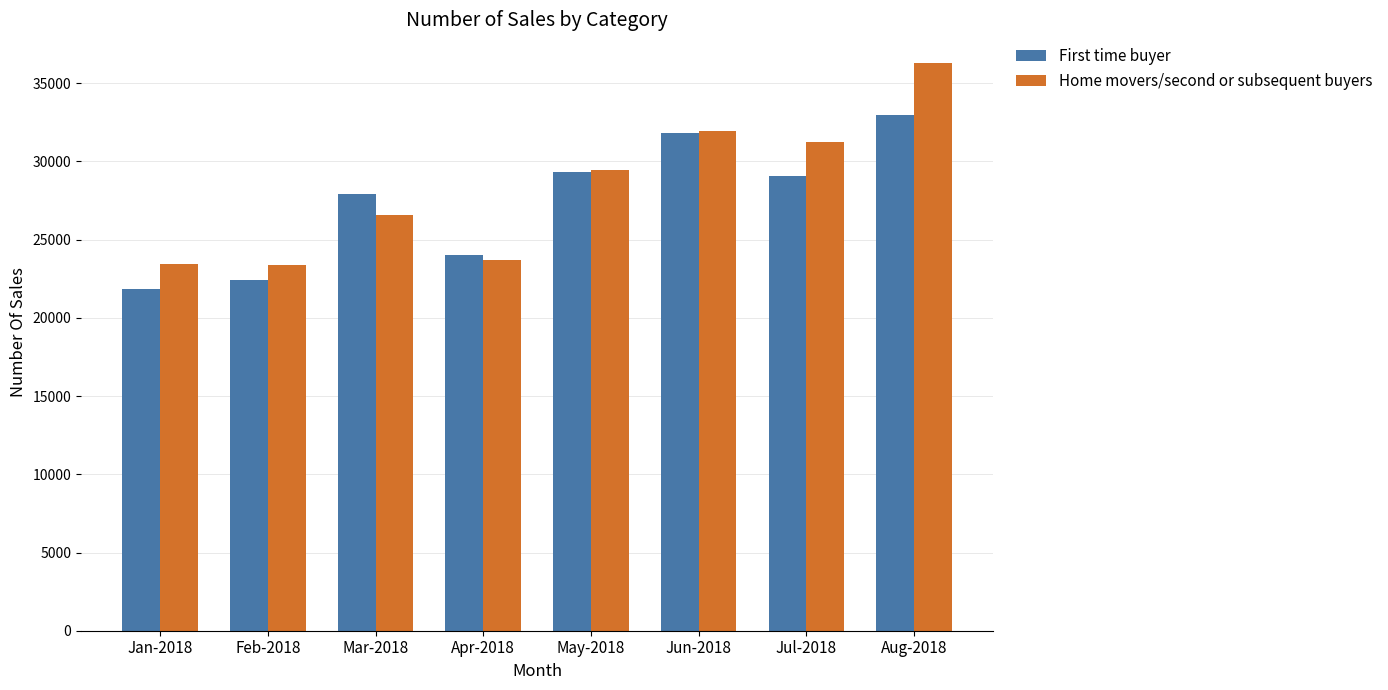

What position from the right is Jan-2018?

8